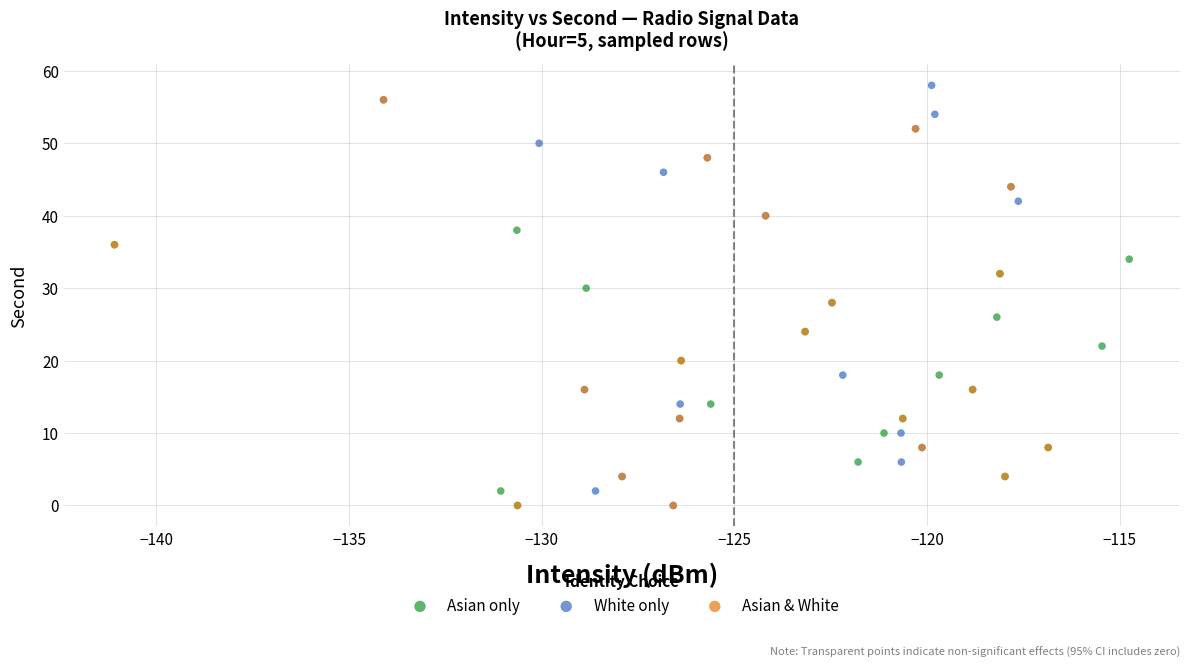

Which series has the largest Y range (max minus min)?

White only